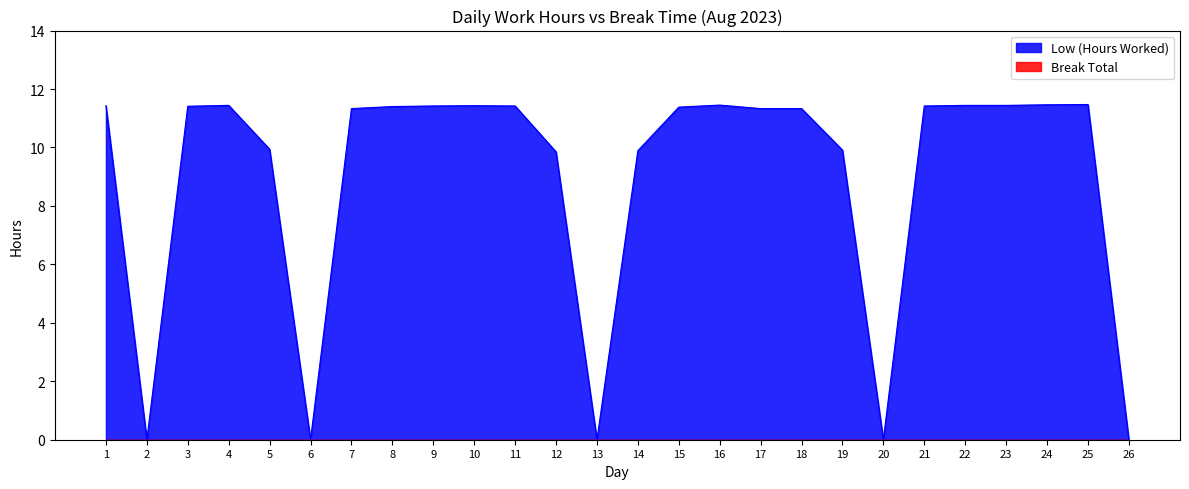

Rank the categories by value from highest to lowest.

25, 24, 16, 4, 22, 23, 1, 10, 9, 11, 21, 3, 8, 15, 7, 17, 18, 5, 19, 14, 12, 2, 6, 13, 20, 26